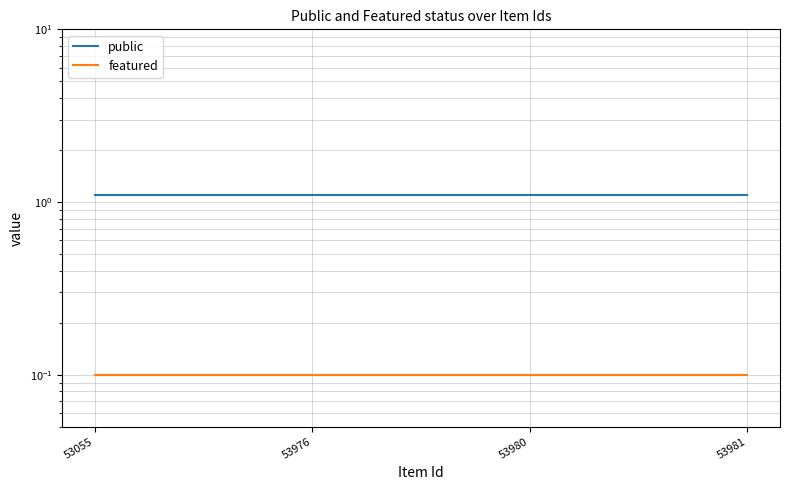

What is the minimum value shown in the chart?

0.1